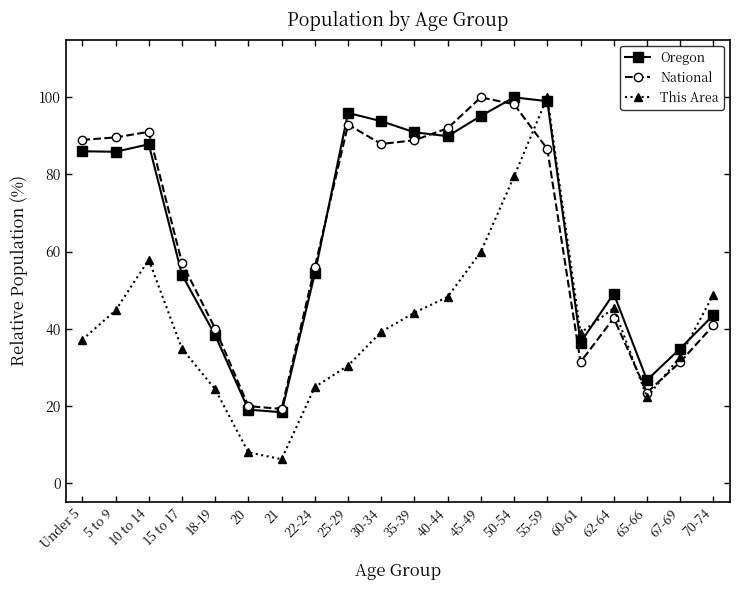

The Oregon series shows 49.1 at 62-64. True or false?

True